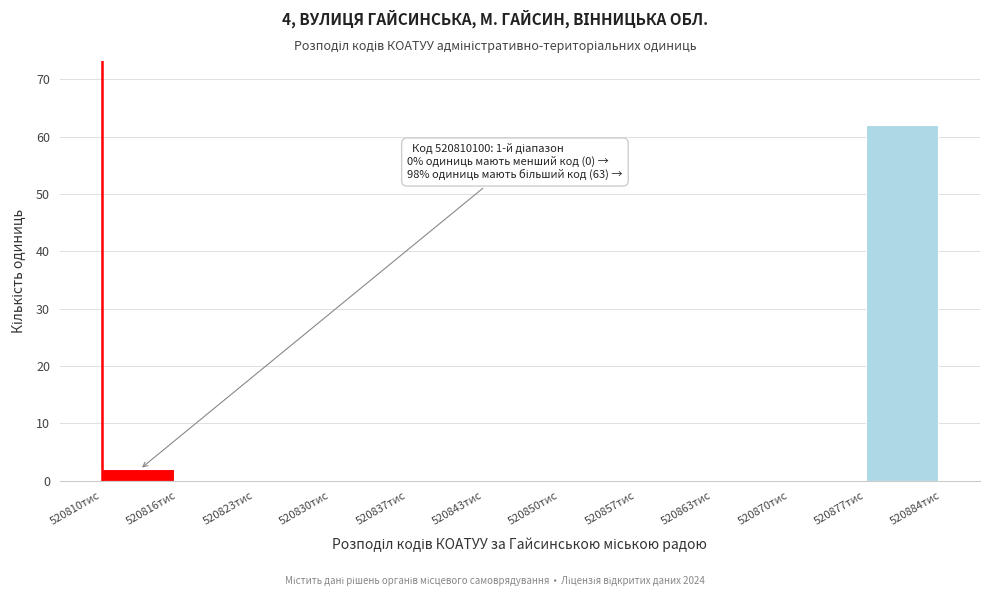

Reading left to right, extract all data points from this chart.

520810тис=2	520816тис=0	520823тис=0	520830тис=0	520837тис=0	520843тис=0	520850тис=0	520857тис=0	520863тис=0	520870тис=0	520877тис=62